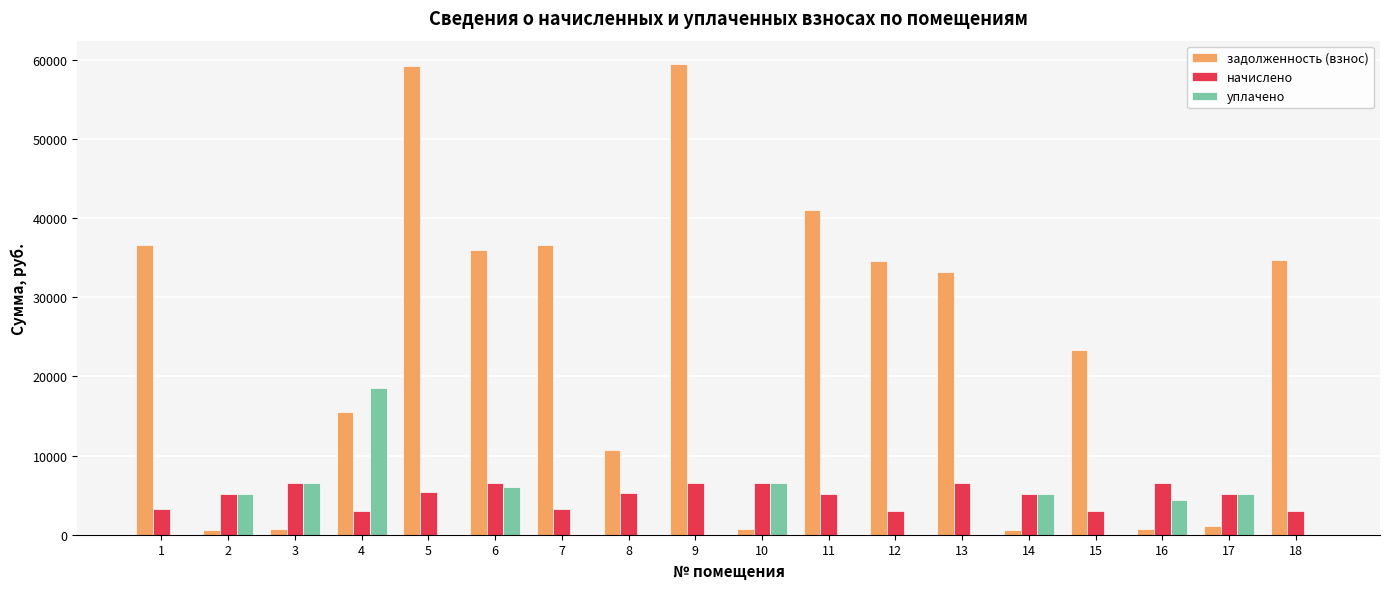

Which series changed the most between 4 and 11?

задолженность (взнос)